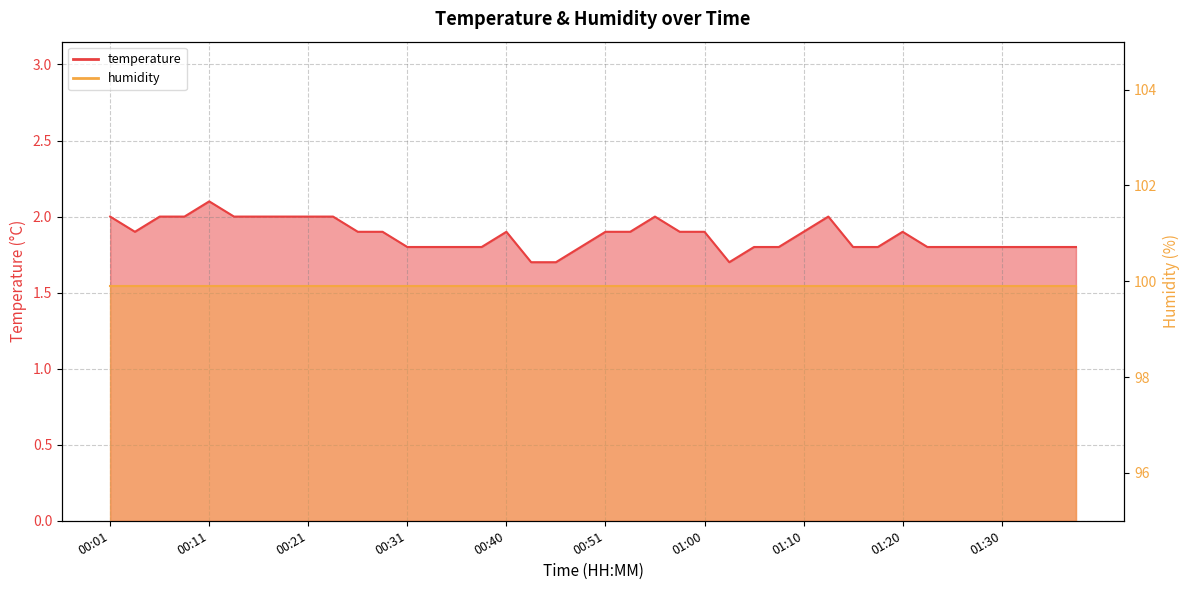

List the labels in order of value, smallest first.

00:43, 00:46, 01:03, 00:31, 00:33, 00:36, 00:38, 00:48, 01:05, 01:08, 01:15, 01:18, 01:23, 01:25, 01:28, 01:30, 01:32, 01:35, 01:37, 00:03, 00:26, 00:28, 00:40, 00:51, 00:53, 00:58, 01:00, 01:10, 01:20, 00:01, 00:06, 00:08, 00:13, 00:16, 00:18, 00:21, 00:23, 00:55, 01:13, 00:11